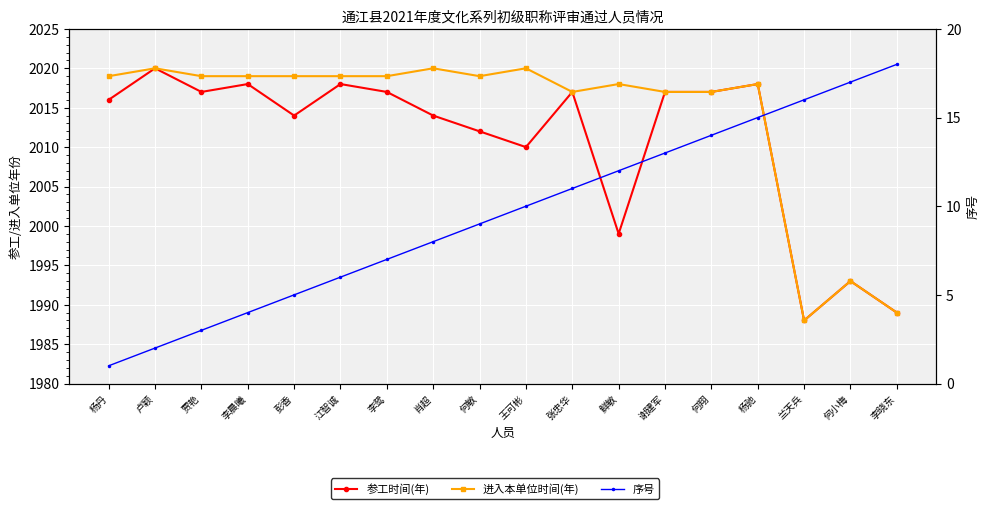

Reading left to right, extract all data points from this chart.

参工时间(年): 2016	2020	2017	2018	2014	2018	2017	2014	2012	2010	2017	1999	2017	2017	2018	1988	1993	1989
进入本单位时间(年): 2019	2020	2019	2019	2019	2019	2019	2020	2019	2020	2017	2018	2017	2017	2018	1988	1993	1989
序号: 1	2	3	4	5	6	7	8	9	10	11	12	13	14	15	16	17	18